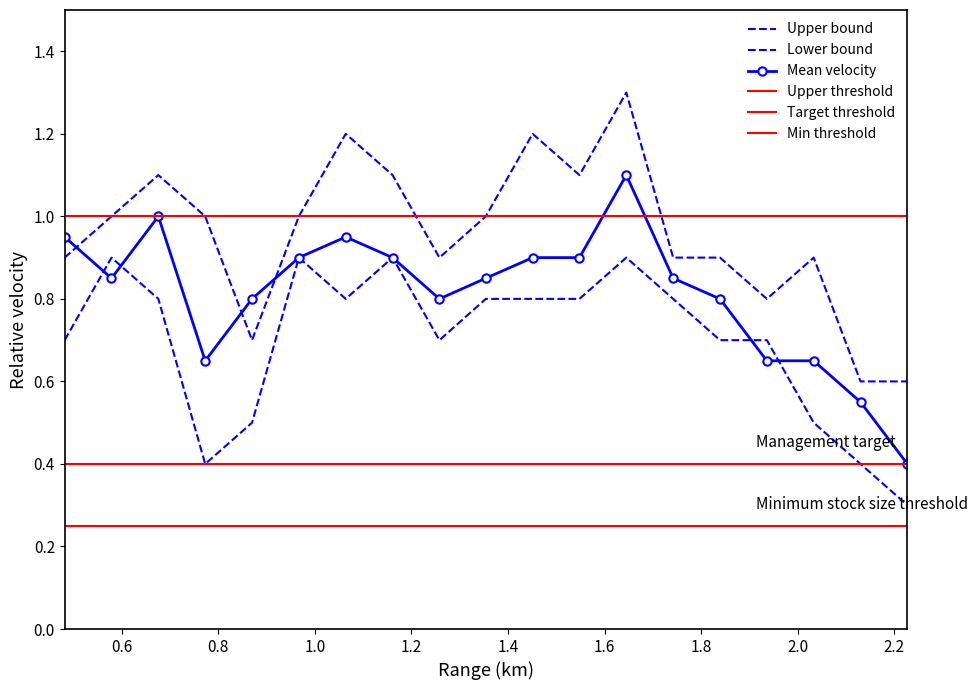

How many distinct data groups are displayed?

6